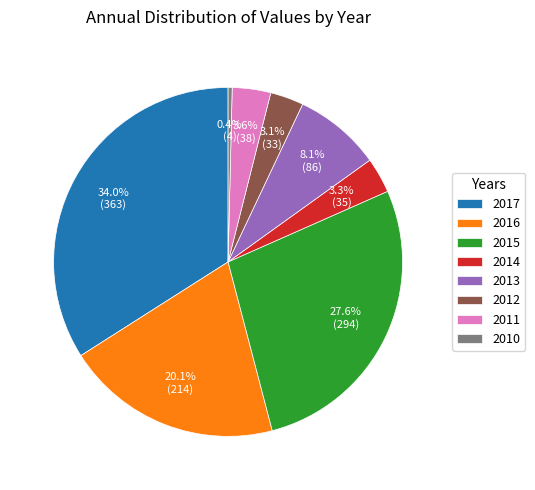

How many slices are in this pie chart?

8